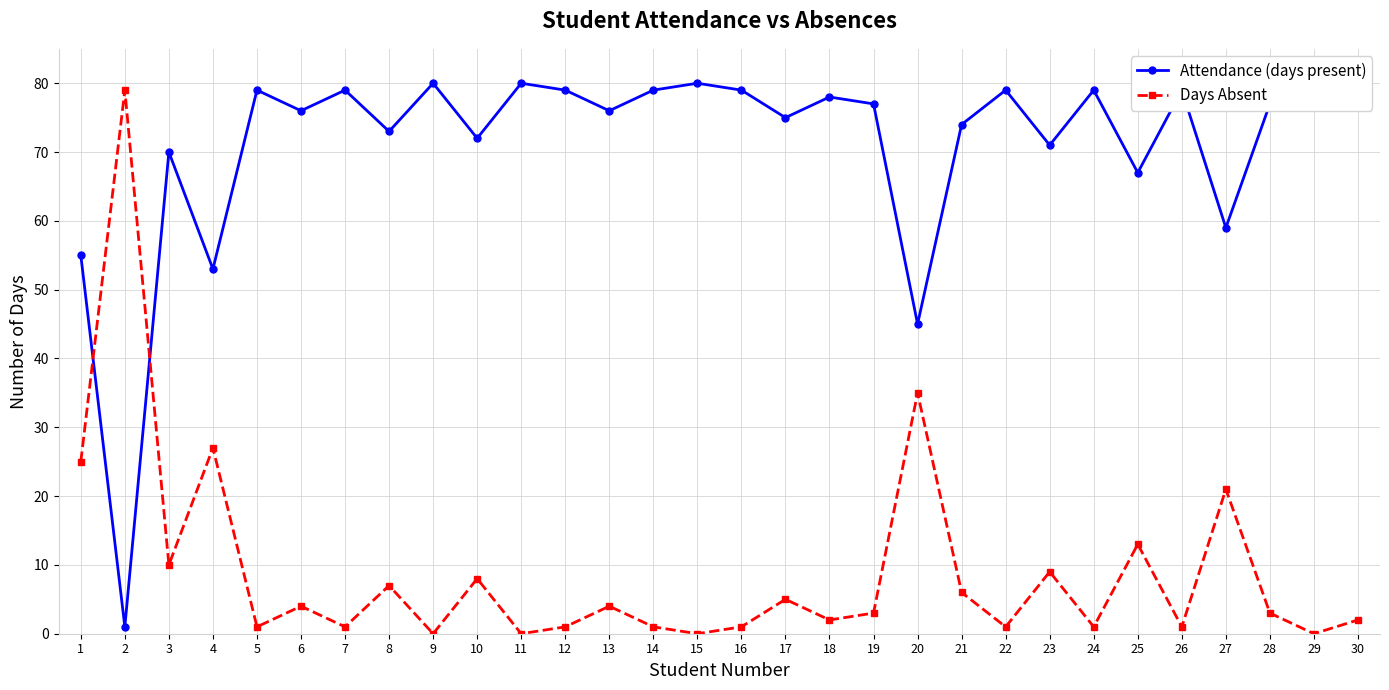

Between which two adjacent categories do Days Absent and Attendance (days present) first intersect?

1 and 2